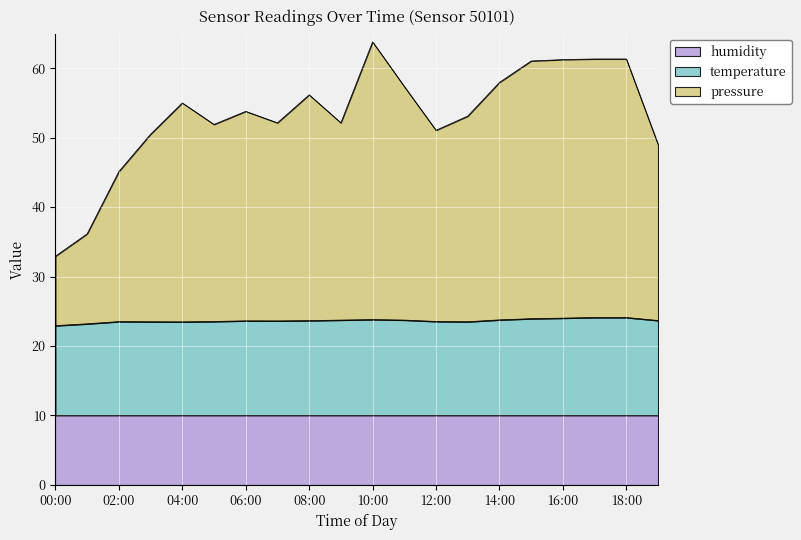

Which has a higher value, 19:00 or 11:00?

11:00